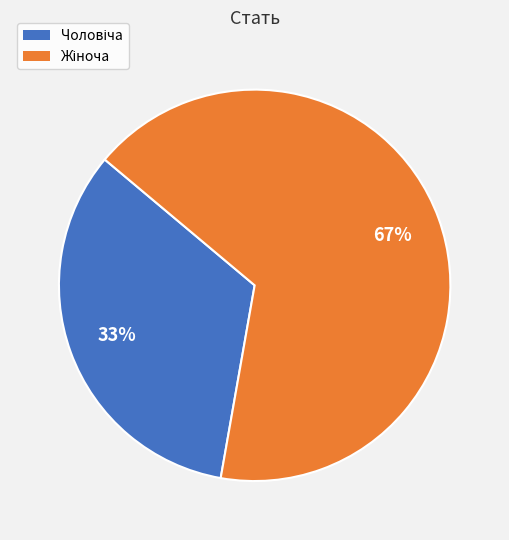

To the nearest percent, what is the average slice percentage?

50%